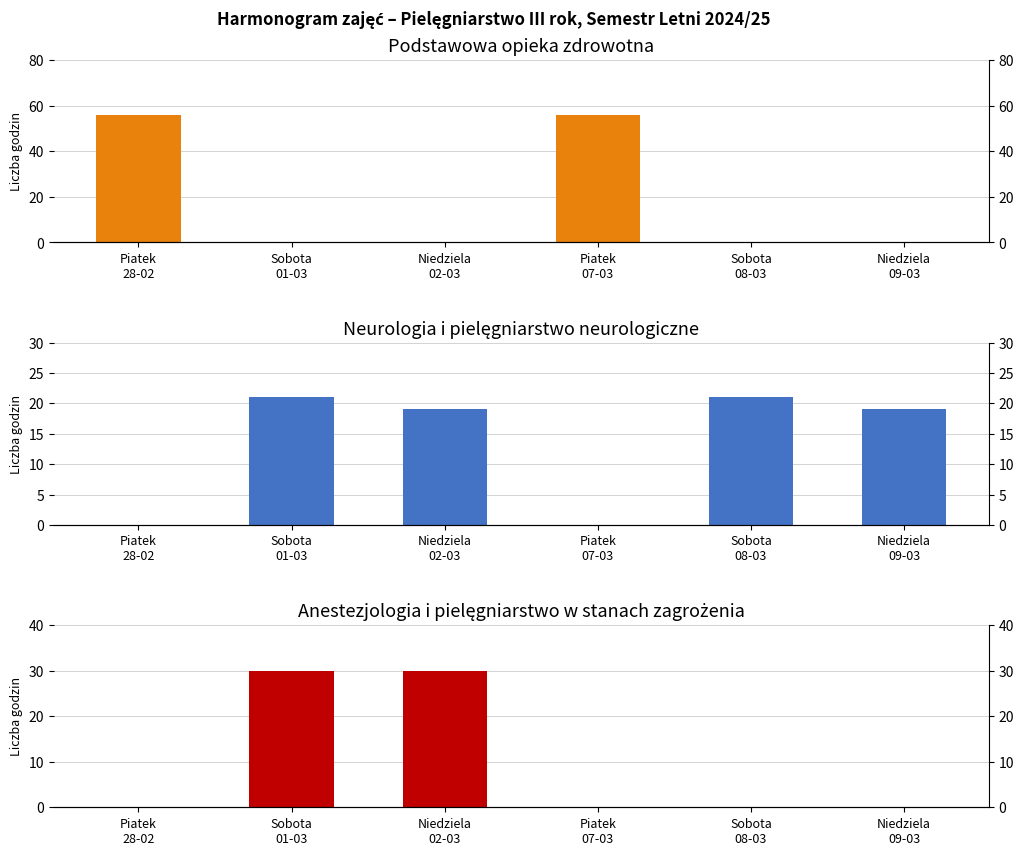

Are the bars grouped side by side (vs. stacked)?

Yes